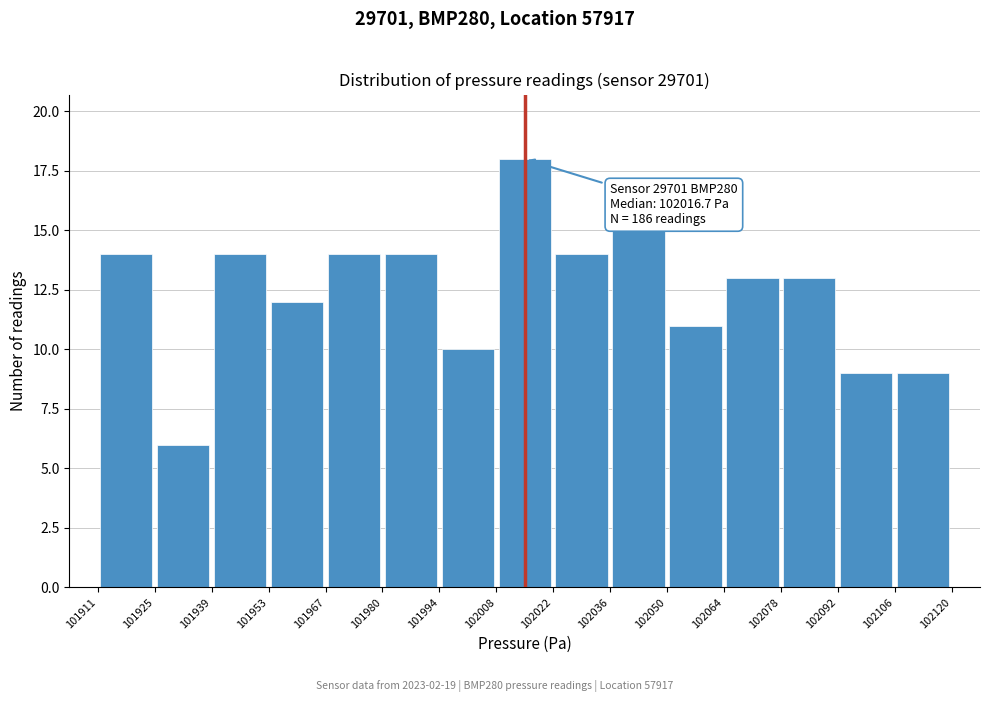

Which range on the x-axis has the tallest bar?

102008 to 102022